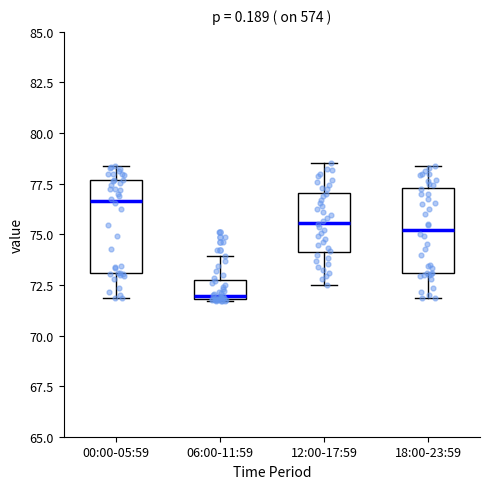

Where does the lower whisker of the box for 12:00-17:59 end on the y-axis? The values are not printed on the chart, so give them approximately, as read against the axis.

72.5